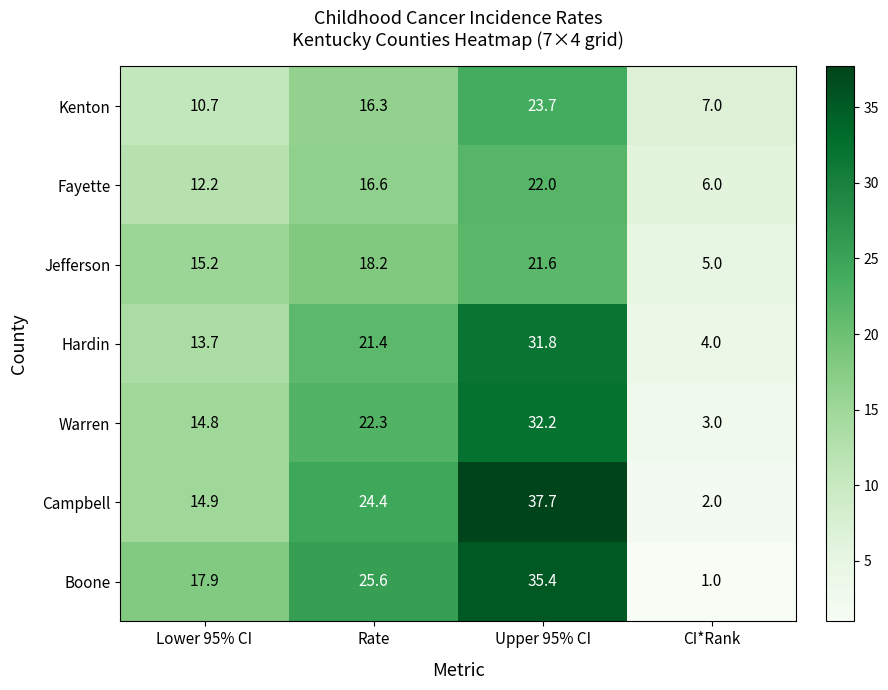

What is the spread (max minus min) of values at CI*Rank?

6.0